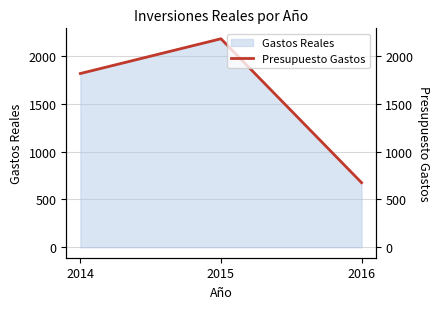

Count the values in the range 675 to 2178.

3